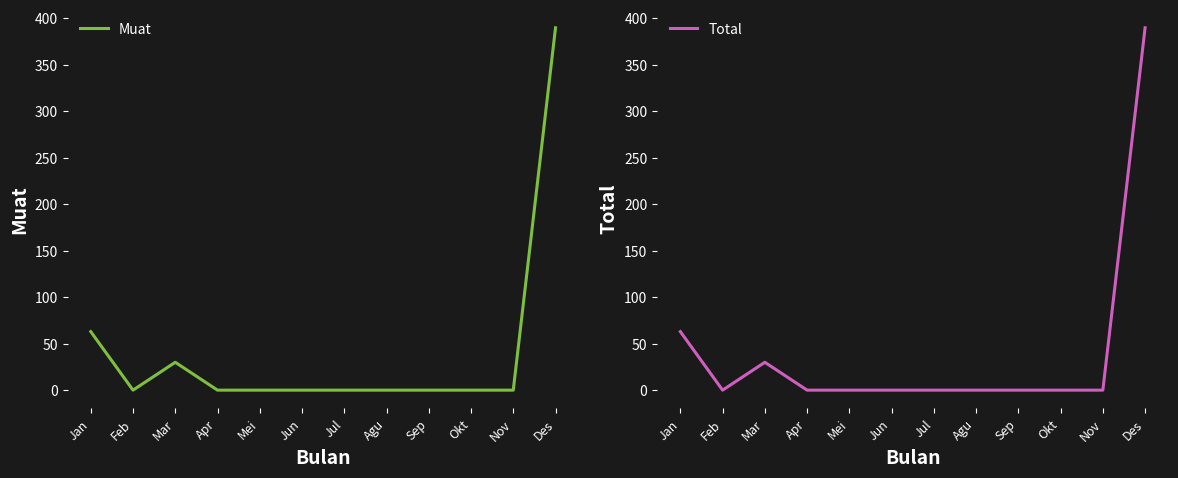

In Total, how many points are lower than both neighbors (excluding endpoints)?

1